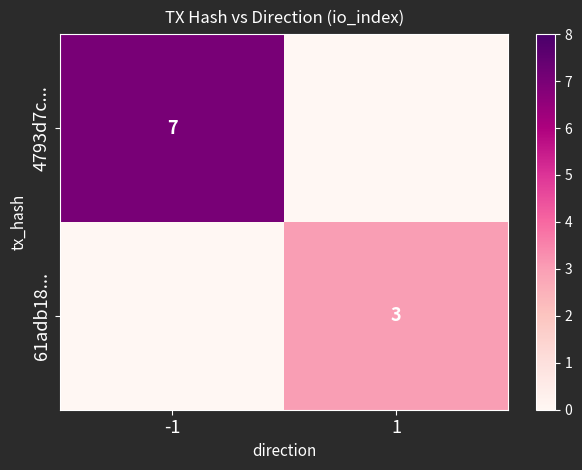

True or false: 61adb18... has a value of 1 at 1.

False